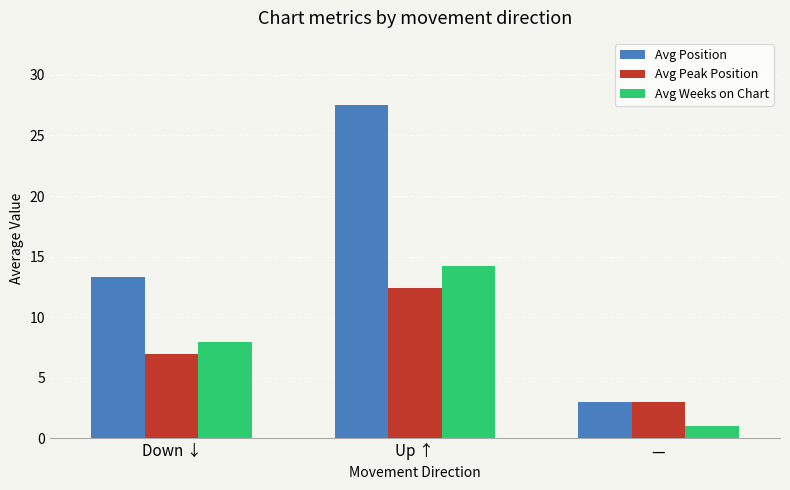

Does the chart contain any negative values?

No